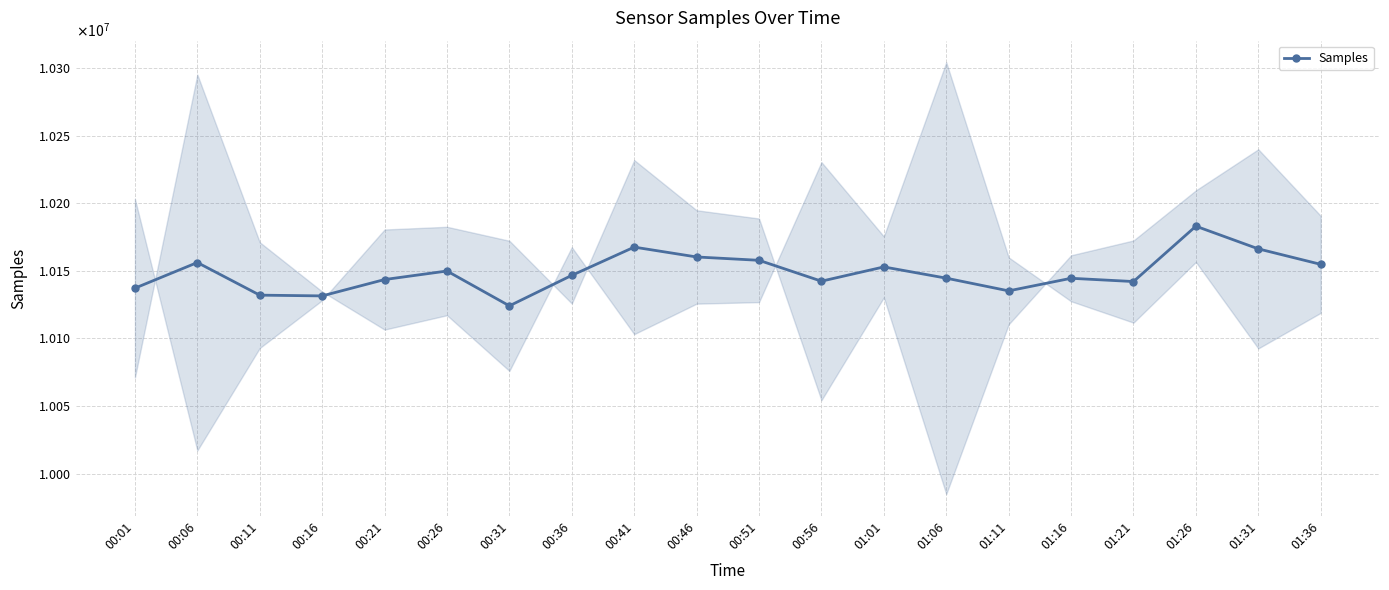

Rank the categories by value from lowest to highest.

00:31, 00:16, 00:11, 01:11, 00:01, 01:21, 00:56, 00:21, 01:16, 01:06, 00:36, 00:26, 01:01, 01:36, 00:06, 00:51, 00:46, 01:31, 00:41, 01:26